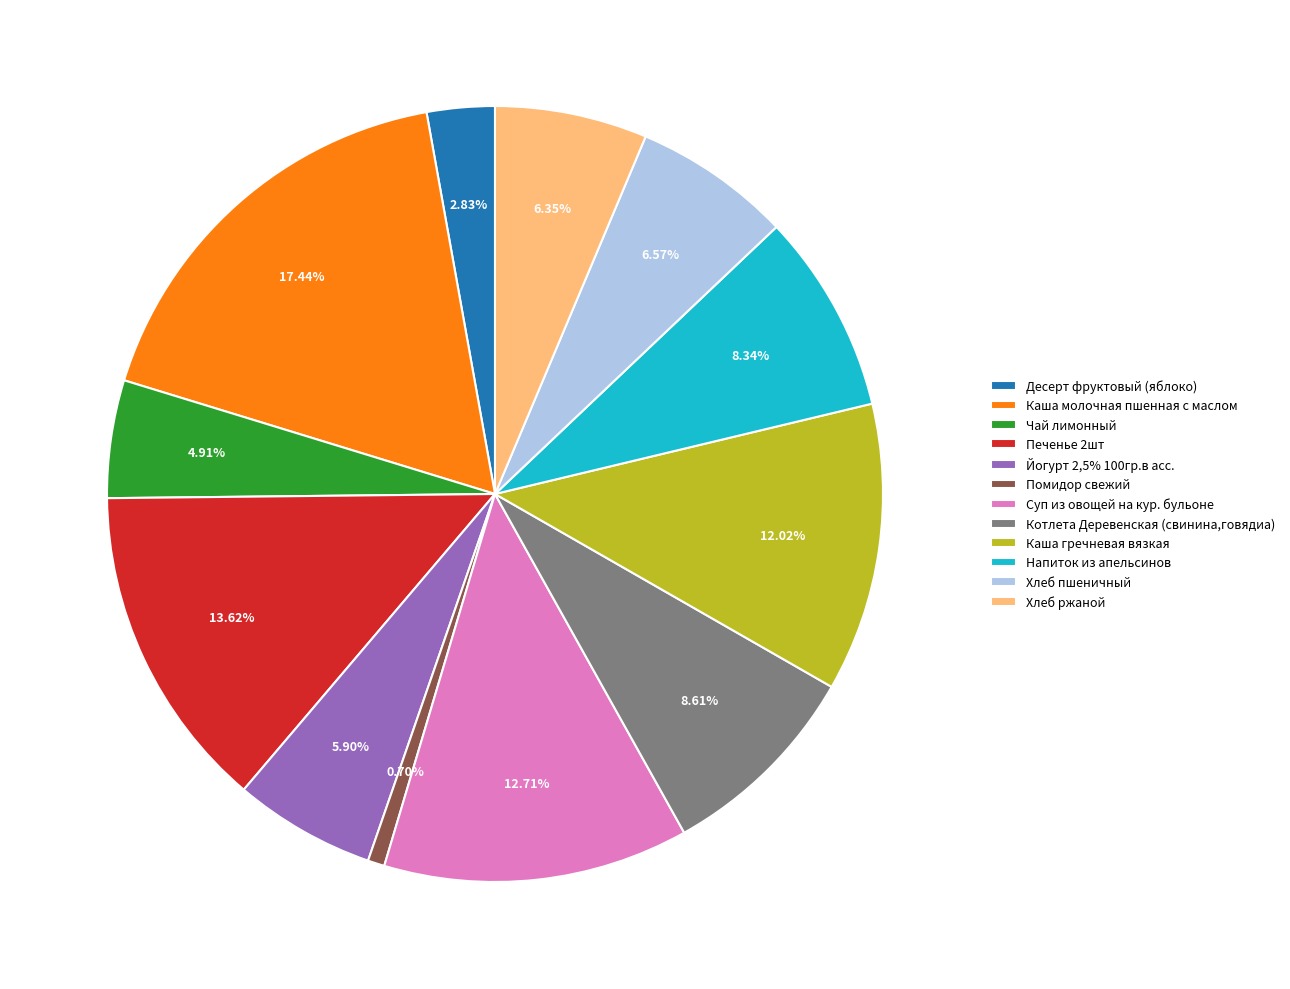

Approximately how many times larger is the value at Десерт фруктовый (яблоко) compared to Помидор свежий?

4.0